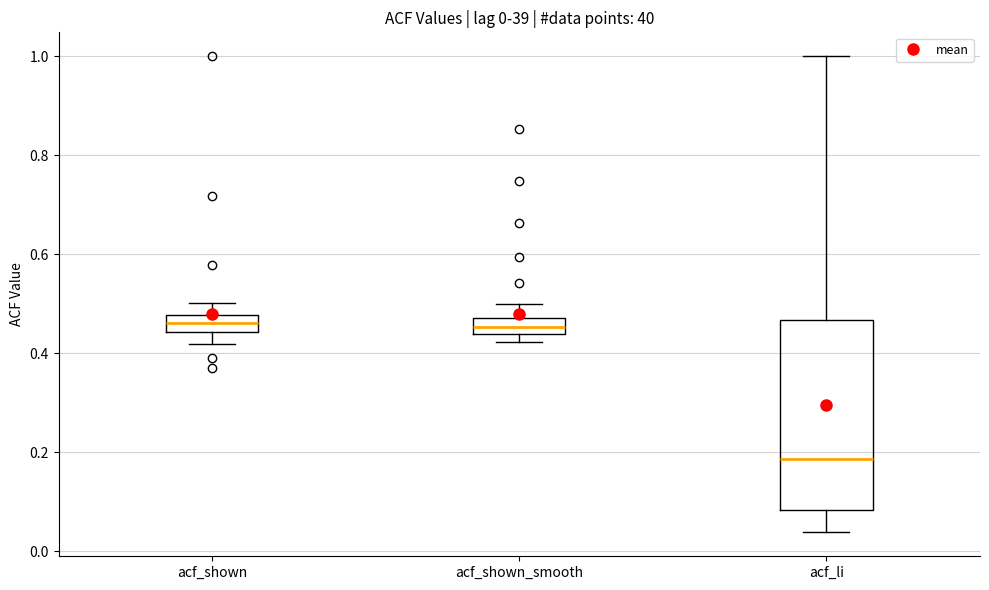

Which box is the tallest, from its lower edge to its upper edge?

acf_li